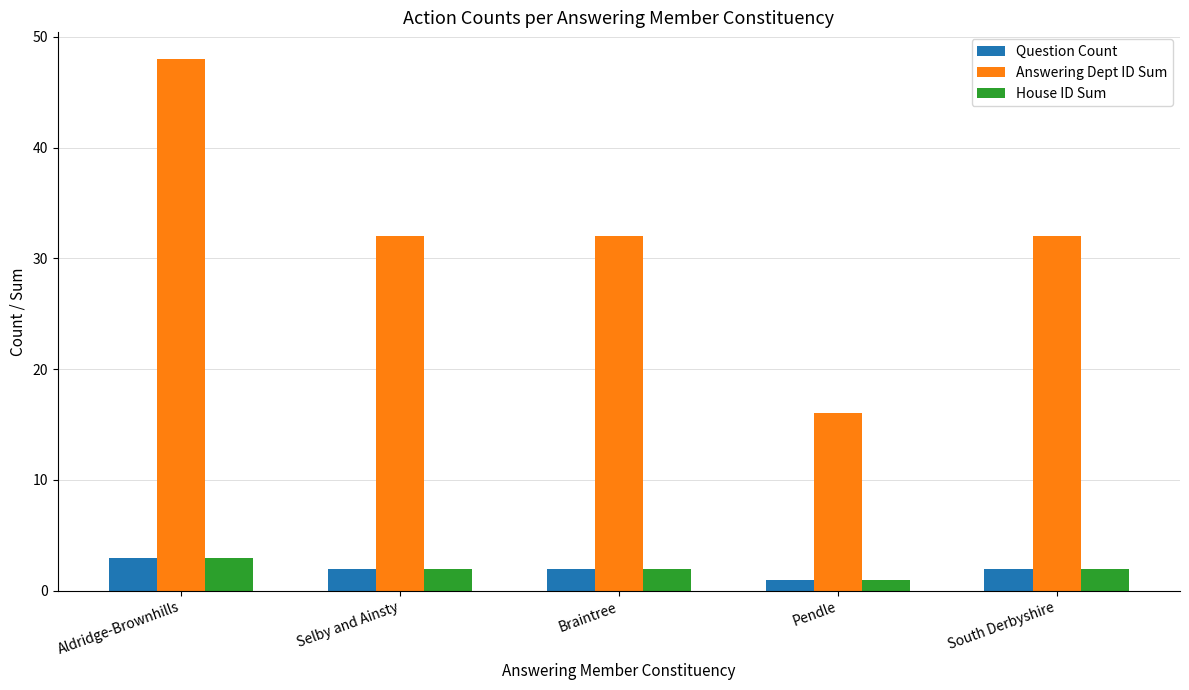

What is the difference between the maximum and minimum values in the House ID Sum series?

2